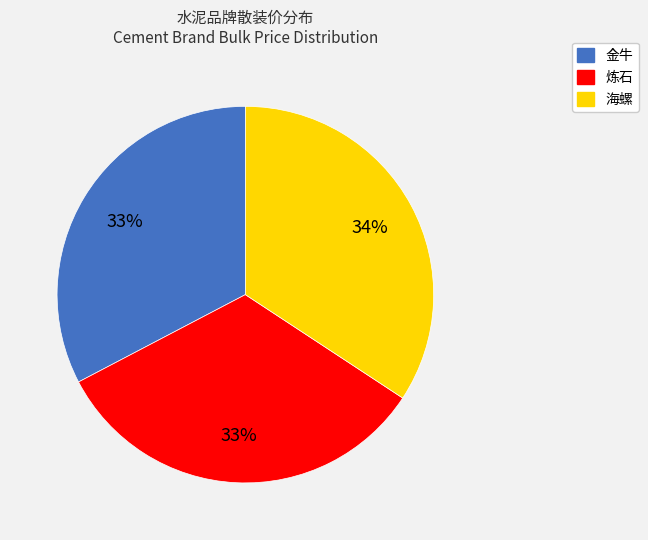

What is the ratio of the value at 海螺 to the value at 金牛?

1.0